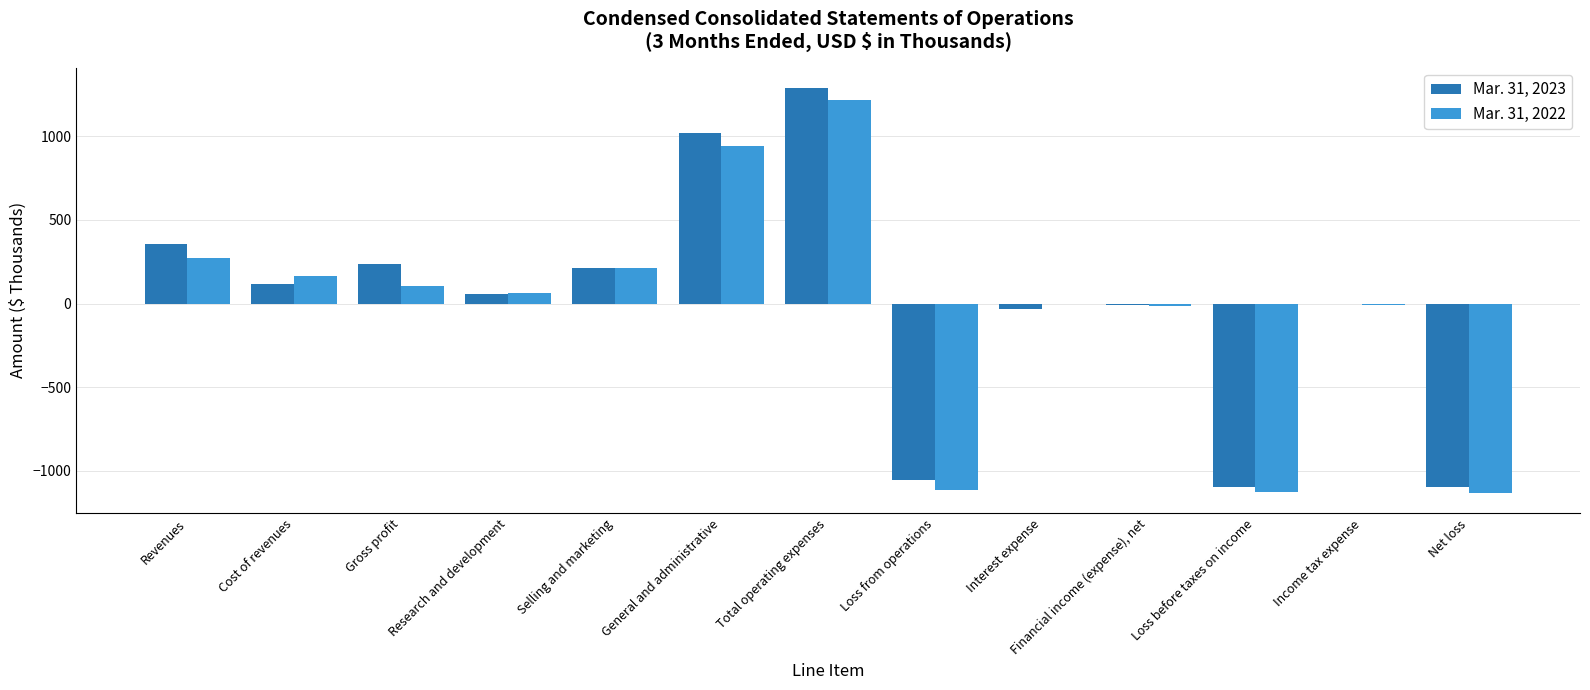

Which series has the largest total across all categories?

Mar. 31, 2023